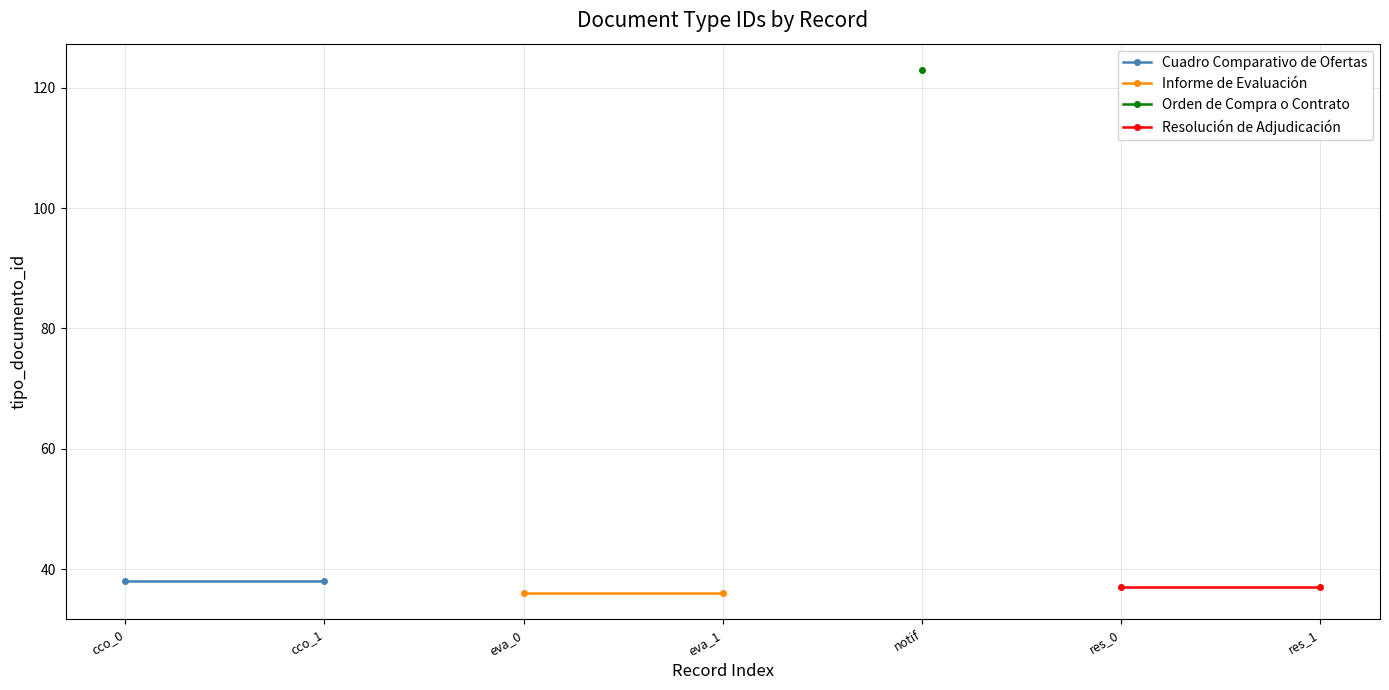

Which has a higher value, cco_1 or cco_0?

cco_1